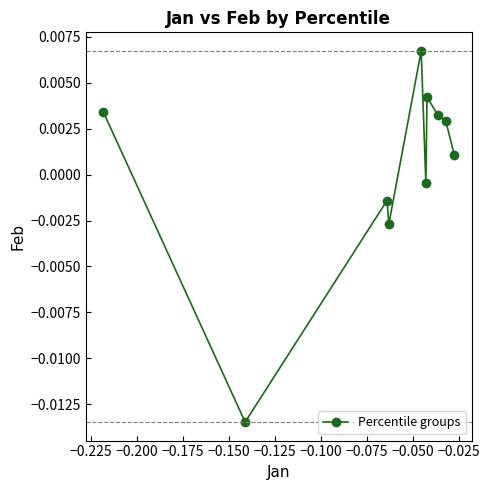

True or false: the data has more than 0 interior local peaks.

True